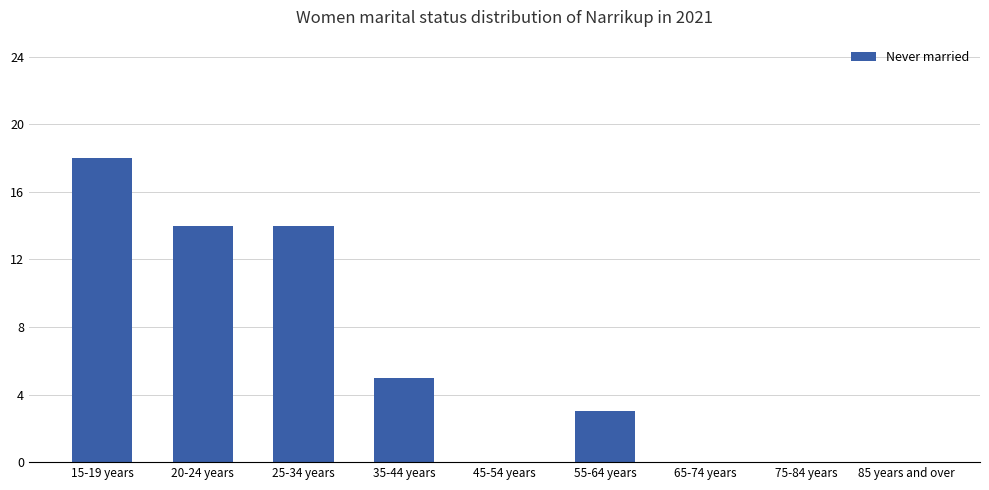

Count the number of categories in the chart.

9